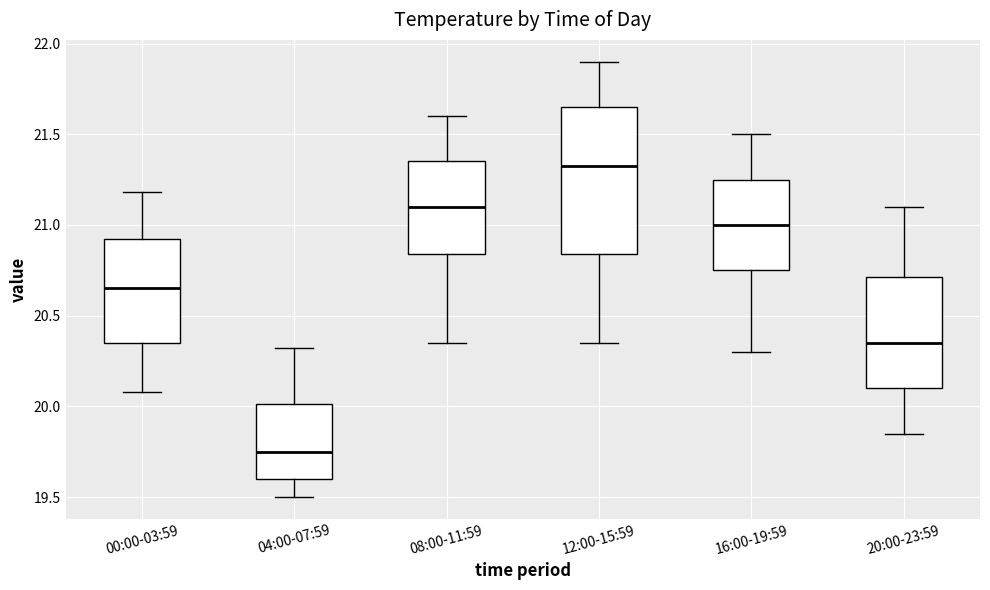

Where is the upper edge of the box for 12:00-15:59 on the y-axis? The values are not printed on the chart, so give them approximately, as read against the axis.

21.65